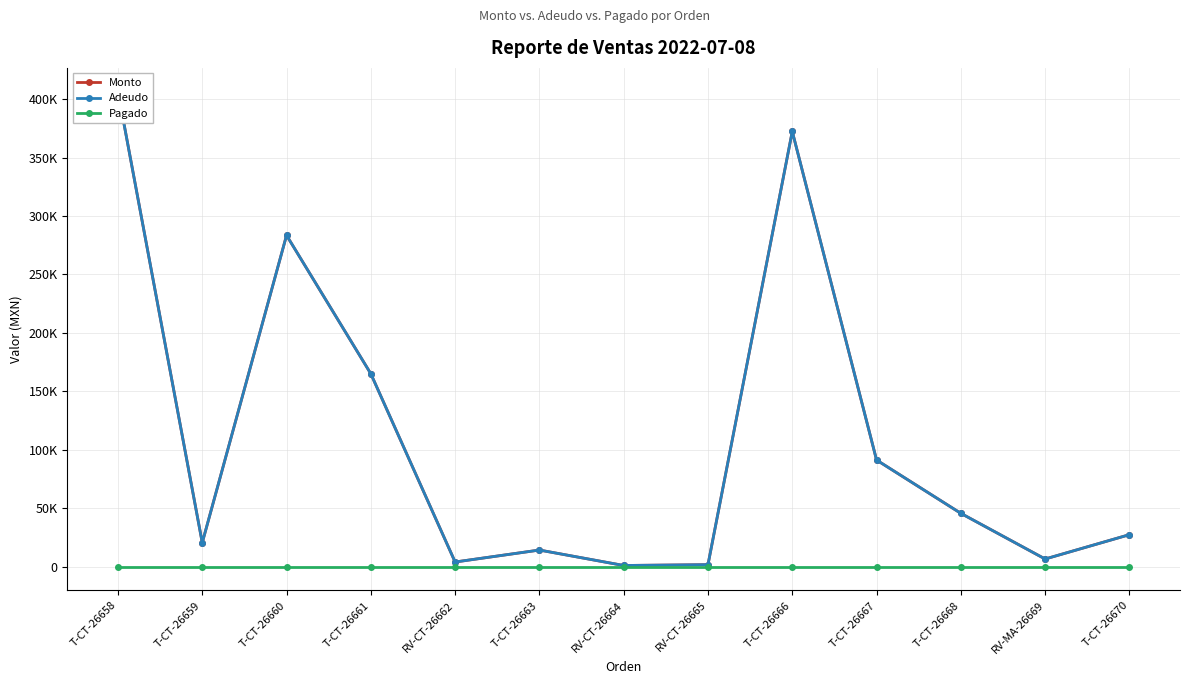

What is the difference between the Monto values at T-CT-26660 and T-CT-26667?

192230